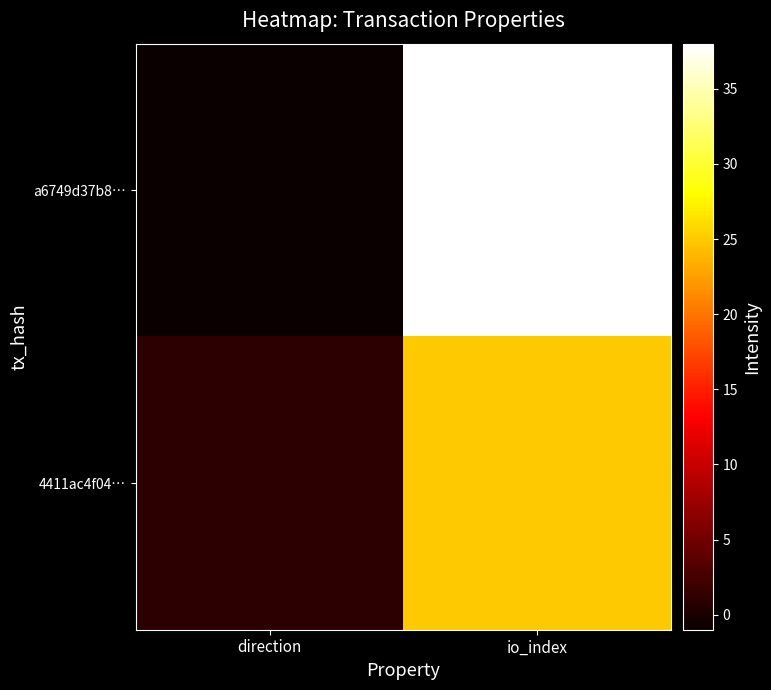

Rank the series by their maximum value, from highest to lowest.

a6749d37b8…, 4411ac4f04…